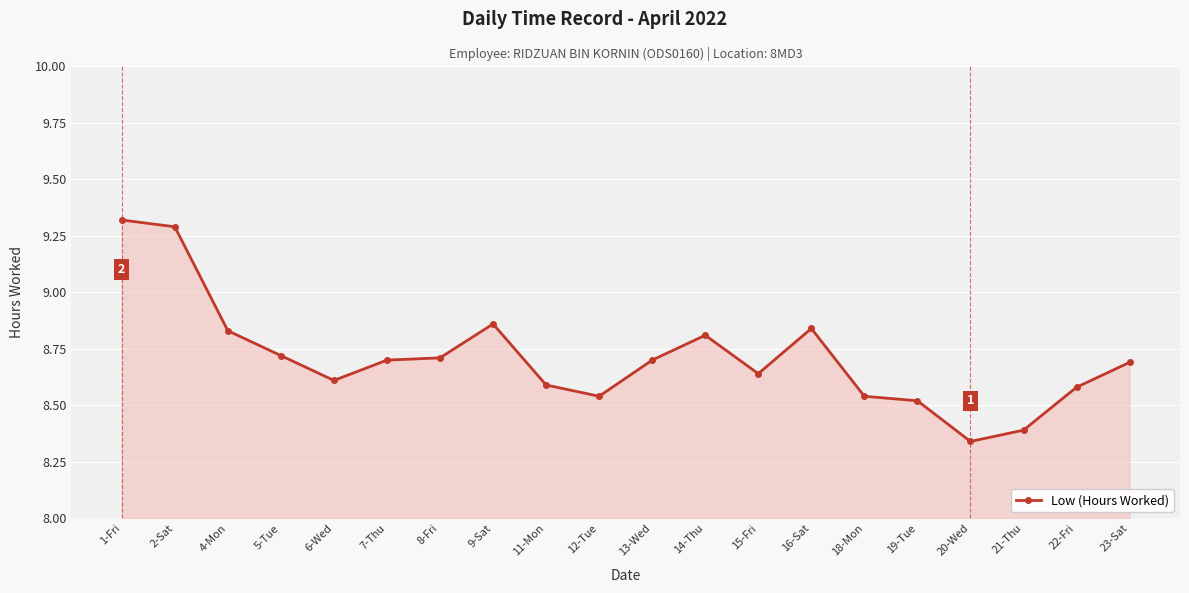

What is the difference between the values at 9-Sat and 2-Sat?

0.4